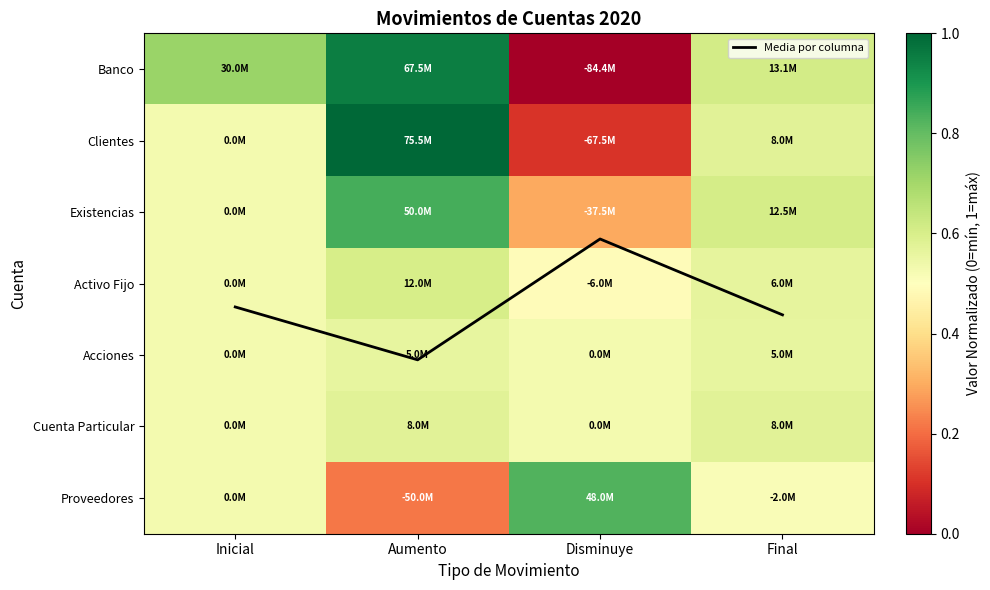

Is the value of Cuenta Particular at Aumento greater than the value of Existencias at Disminuye?

Yes